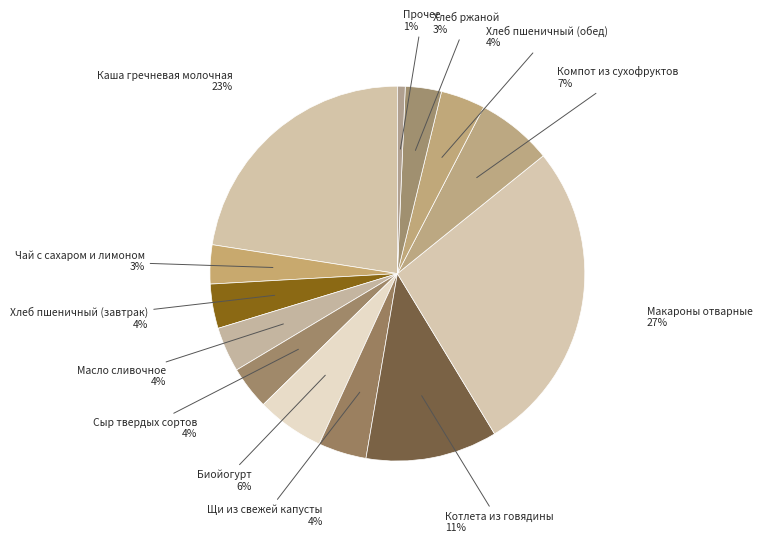

Count the number of slices in the pie.

13